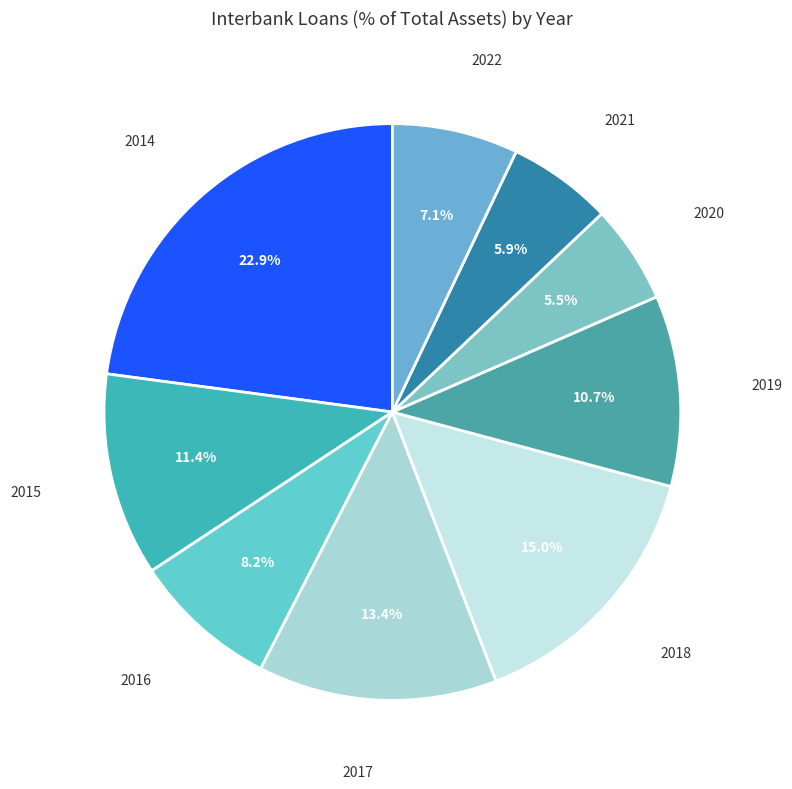

Which has a higher value, 2015 or 2016?

2015